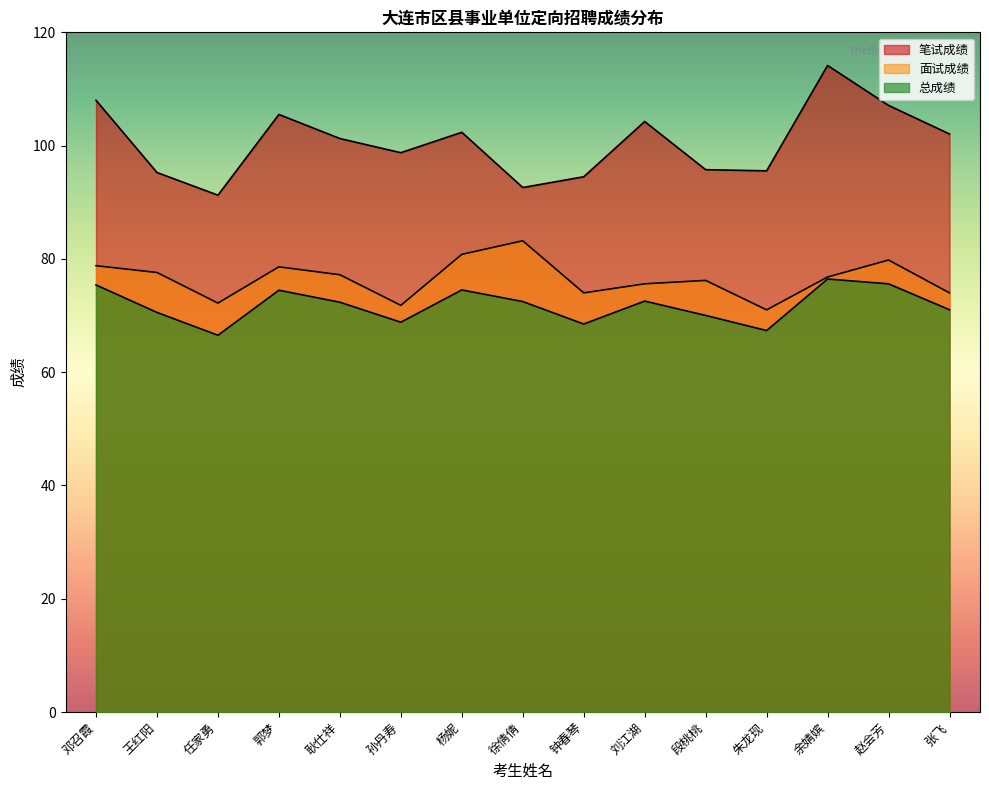

What is the average value of the 总成绩 series?

71.8